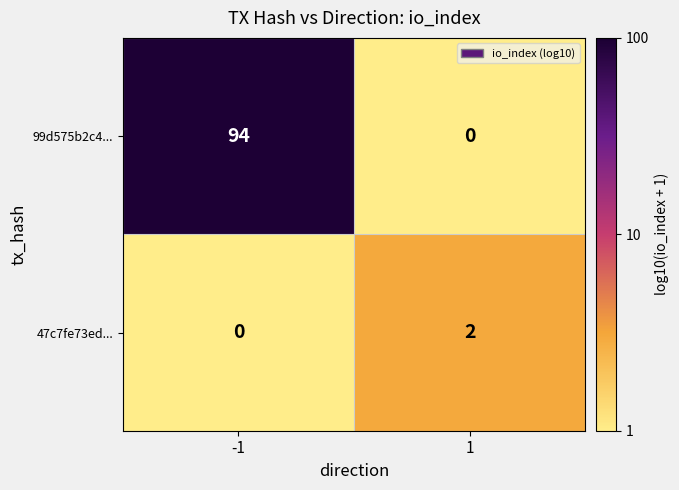

What is the average value of the 99d575b2c4... series?

47